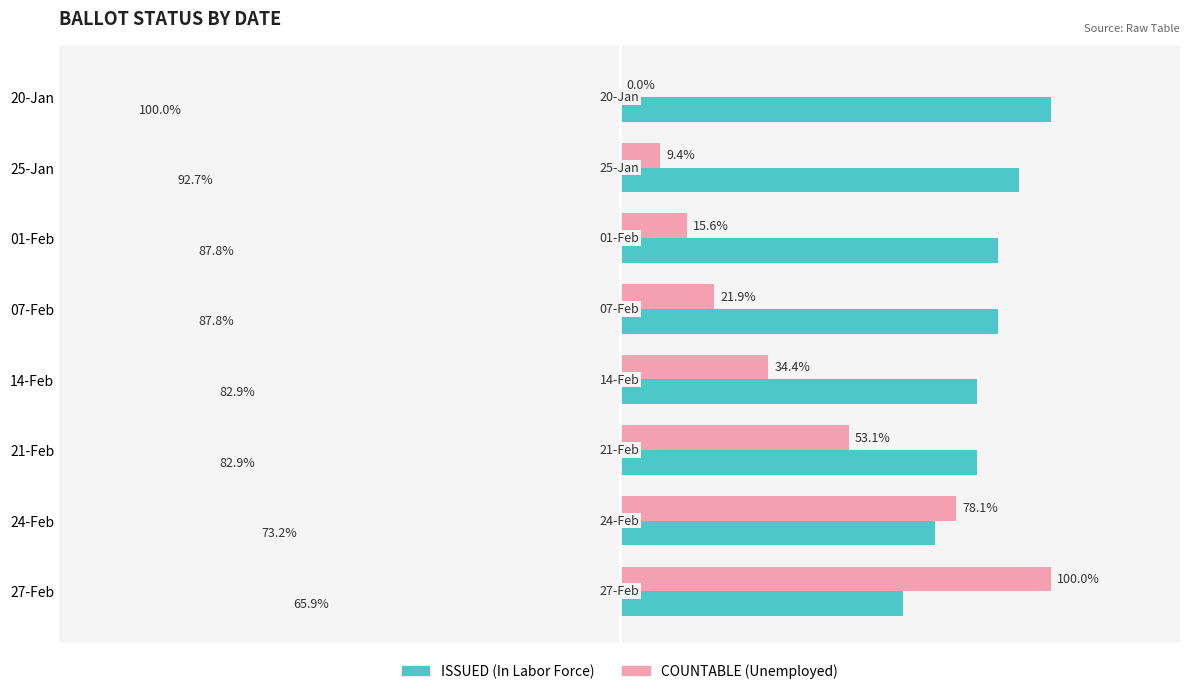

Is the value of ISSUED (In Labor Force) at 14-Feb greater than the value of COUNTABLE (Unemployed) at 14-Feb?

Yes